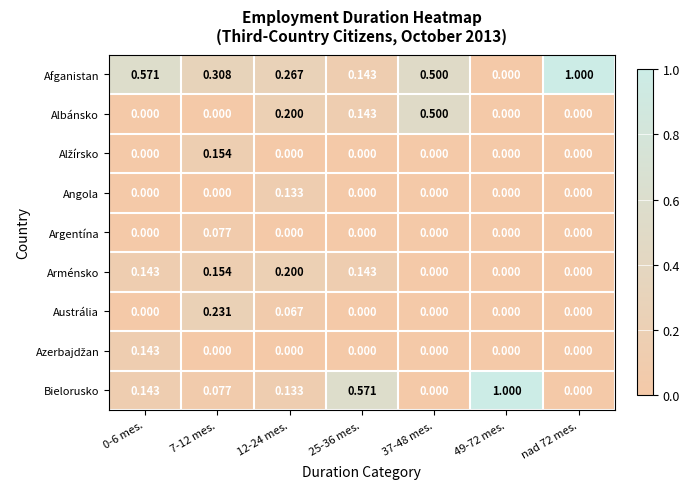

Between 7-12 mes. and nad 72 mes., which series saw the biggest shift?

Afganistan